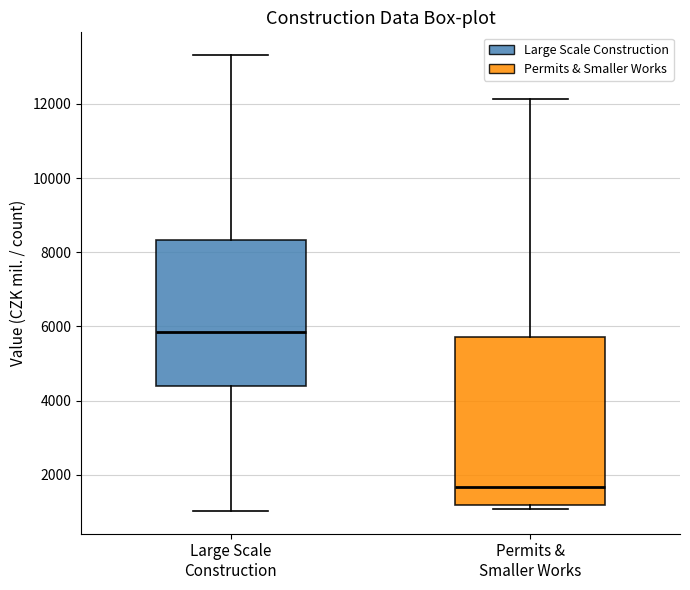

Reading left to right, read every box against the y-axis: the position of its median line, the range the box covers, and the ends of its whiskers. The values are not printed on the chart, so give them approximately, as read against the axis.

Large Scale Construction: median 5800, box 4400 to 8400, whiskers 1000 to 13400
Permits & Smaller Works: median 1600, box 1200 to 5800, whiskers 1000 to 12200